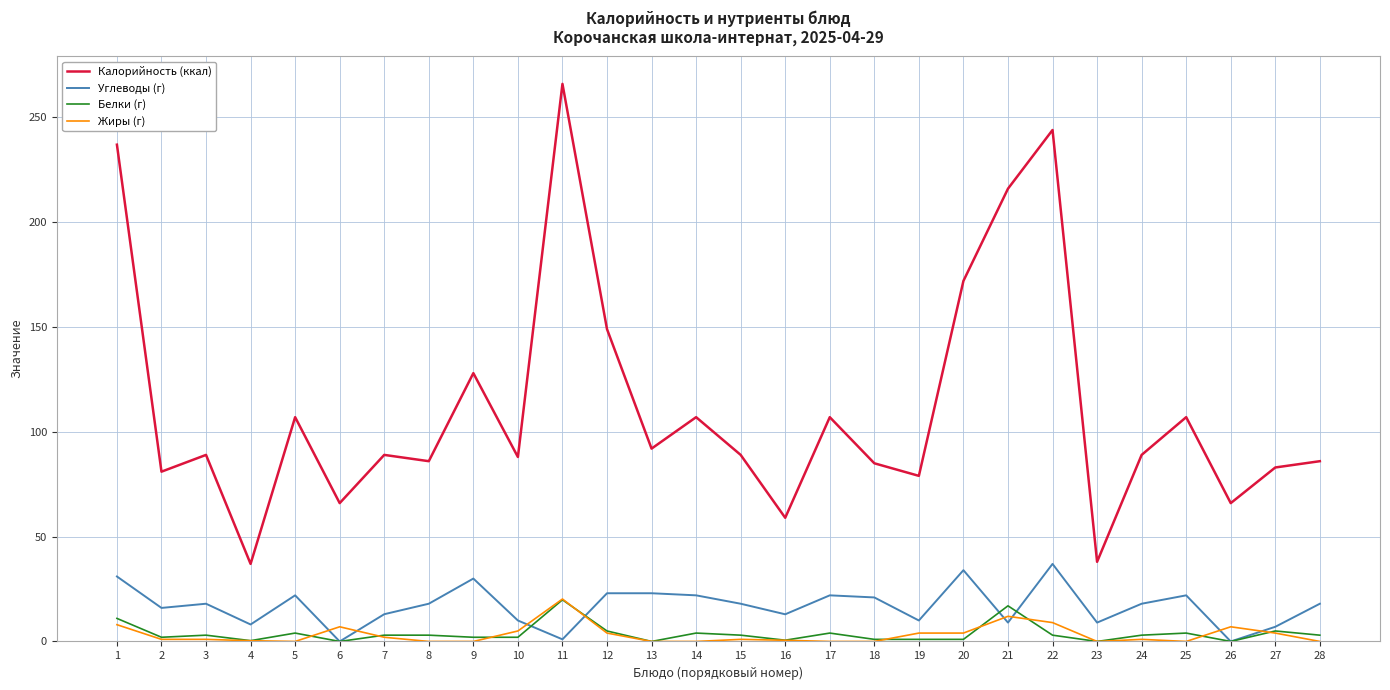

Is it true that Калорийность (ккал) equals 48.3 at 13?

False